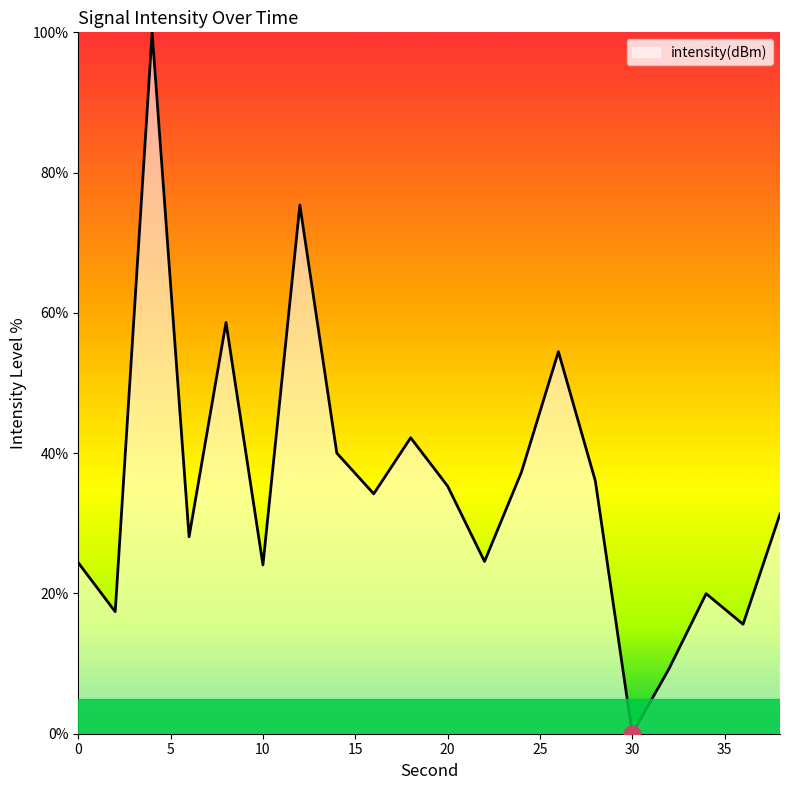

What is the difference between the maximum and minimum values?

100.0